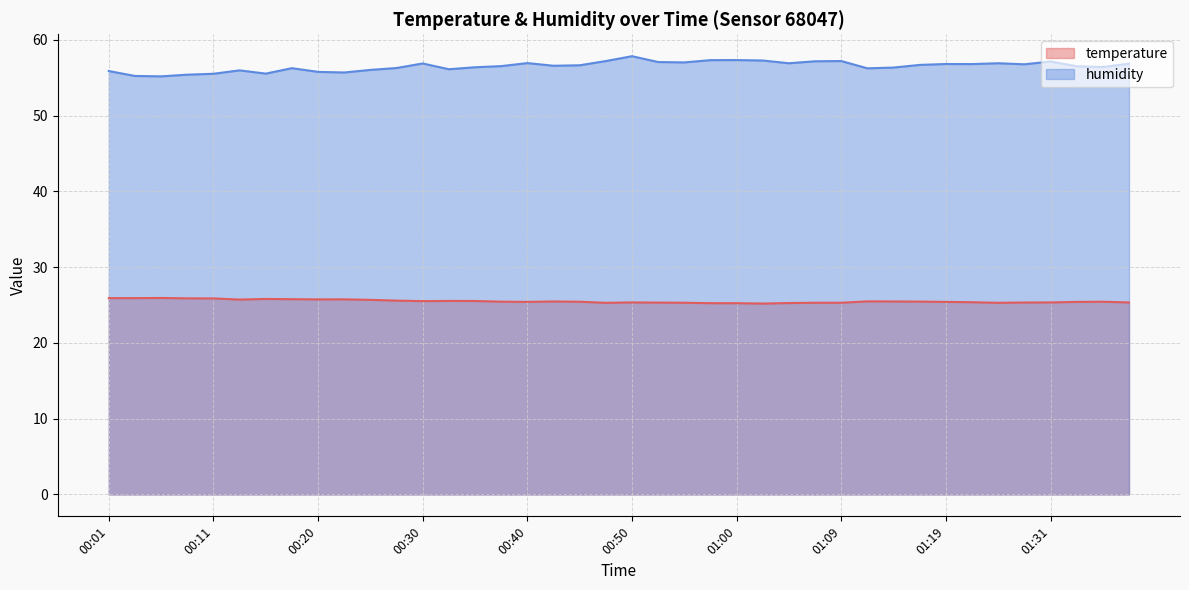

How many lines are shown in the chart?

2